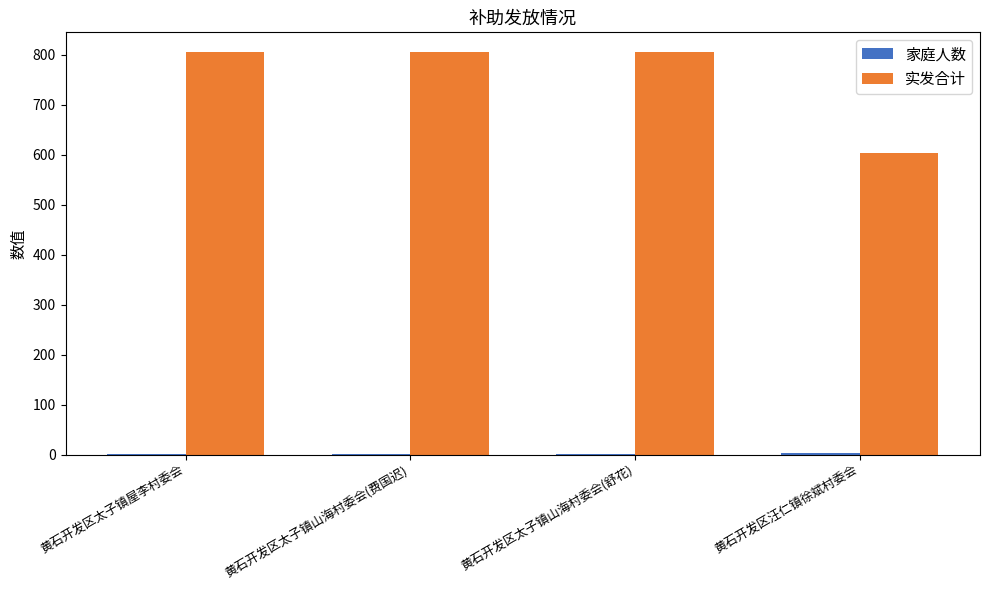

Which series changed the most between 黄石开发区太子镇山海村委会(费国迟) and 黄石开发区汪仁镇徐斌村委会?

实发合计